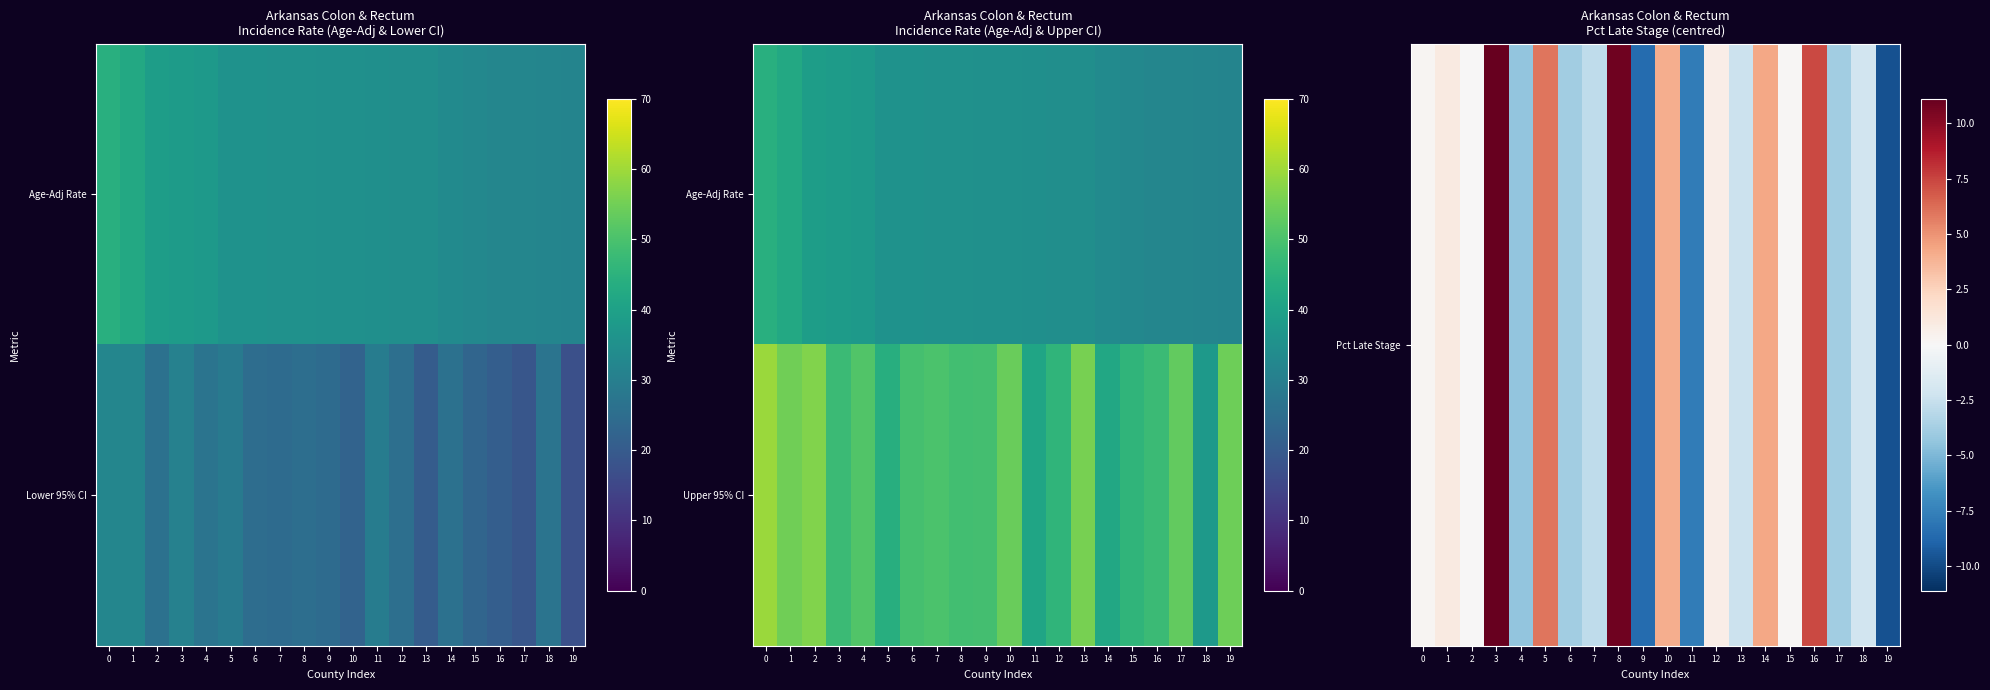

Which series has the largest range (max minus min)?

Upper 95% CI